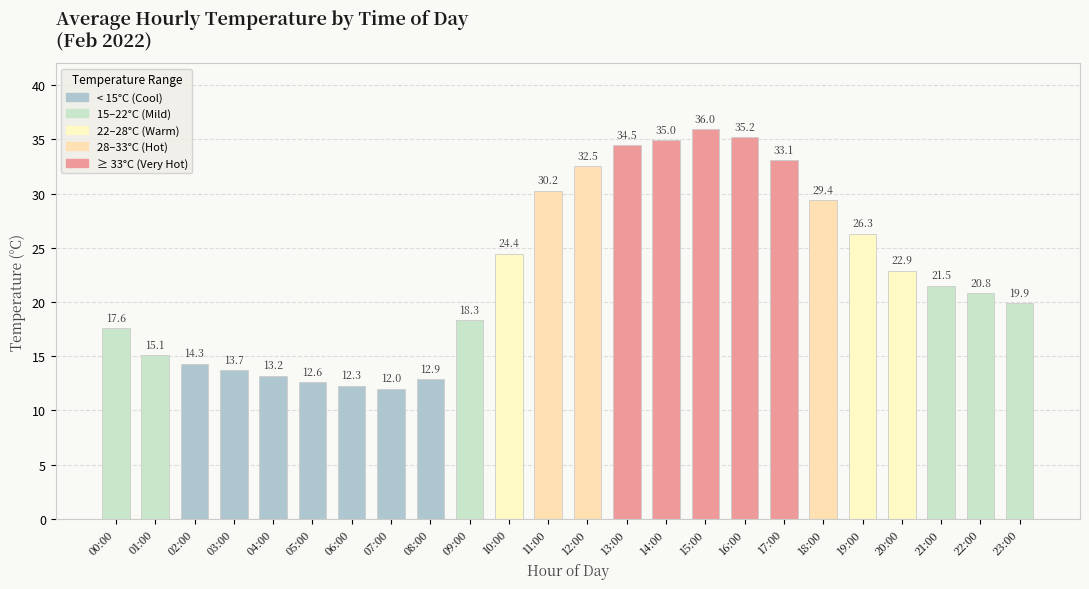

What is the difference between the values at 18:00 and 07:00?

17.4